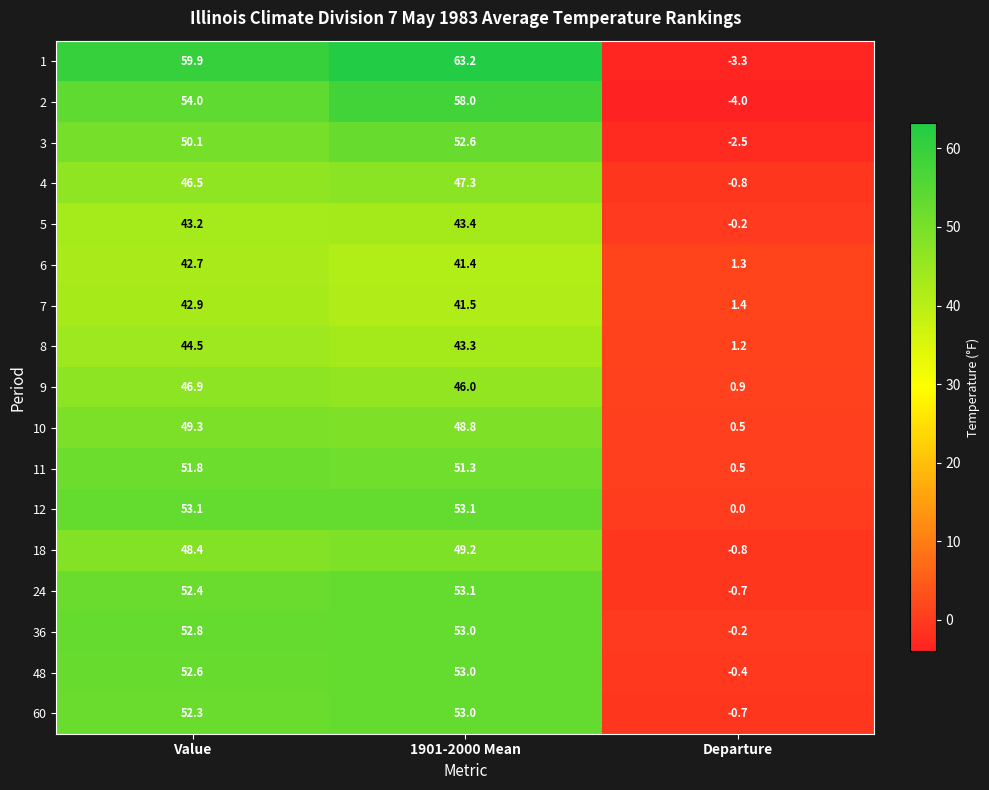

Which series changed the most between Value and Departure?

1